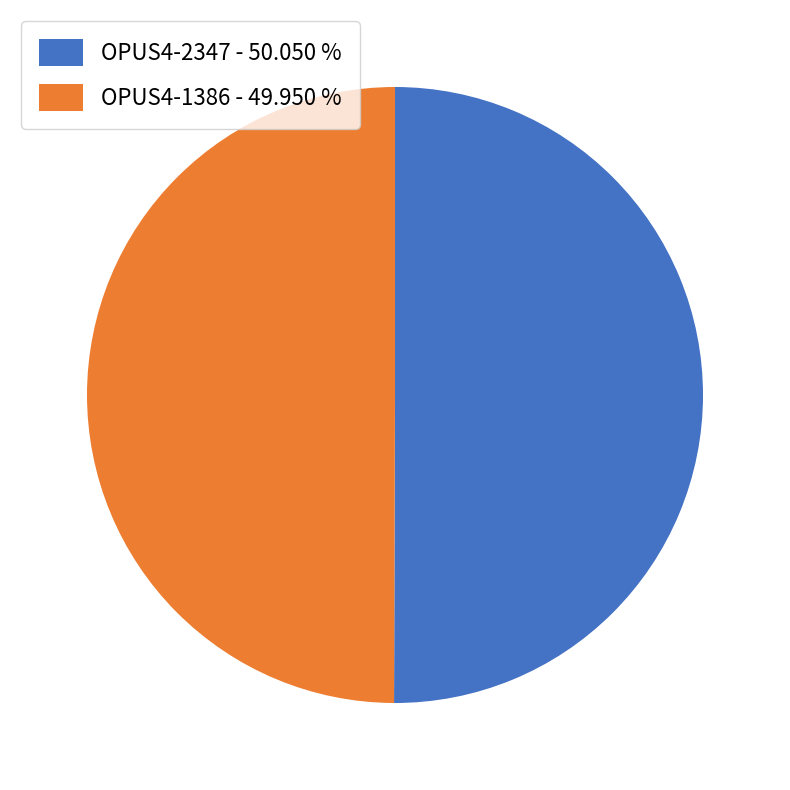

Combined, do OPUS4-1386 - 49.950 % and OPUS4-2347 - 50.050 % account for over 50%?

Yes